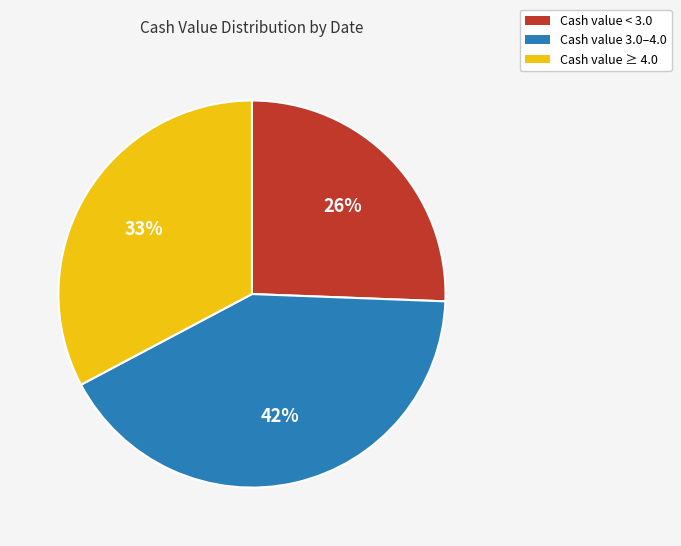

Is there a majority slice in this chart?

No